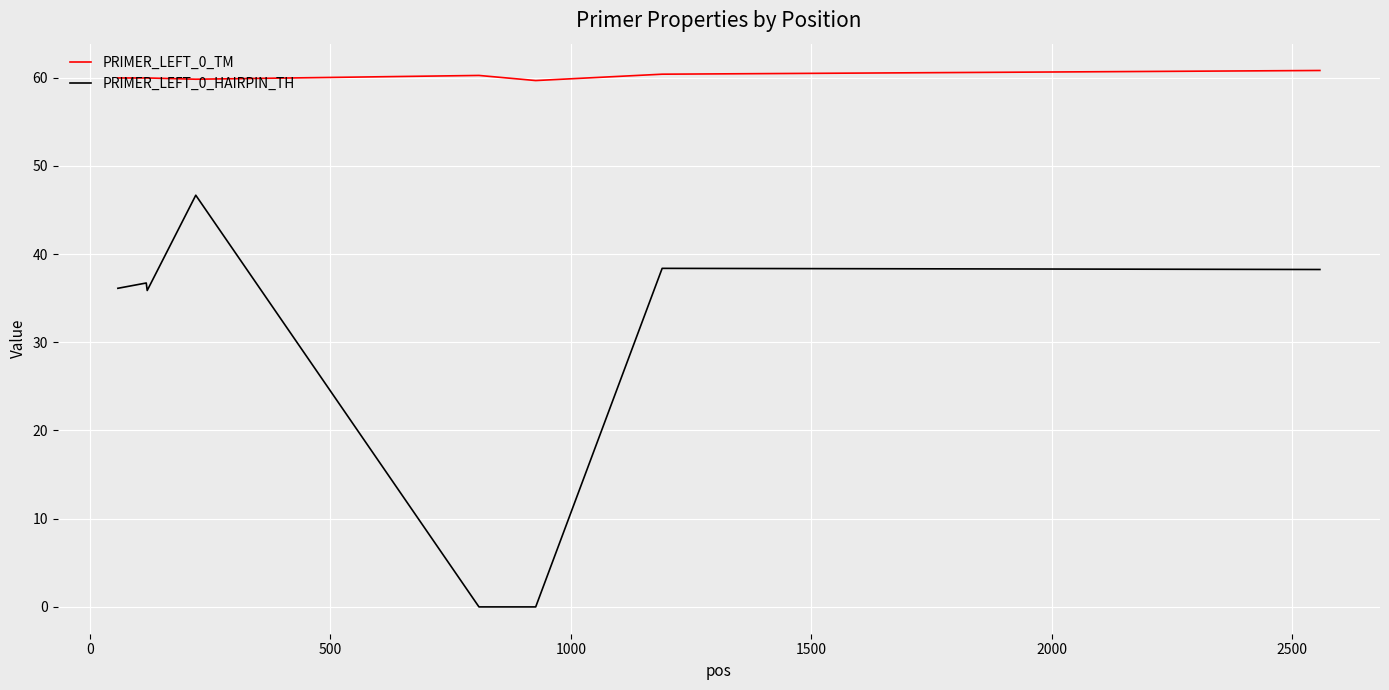

Which series has the largest total across all categories?

PRIMER_LEFT_0_TM